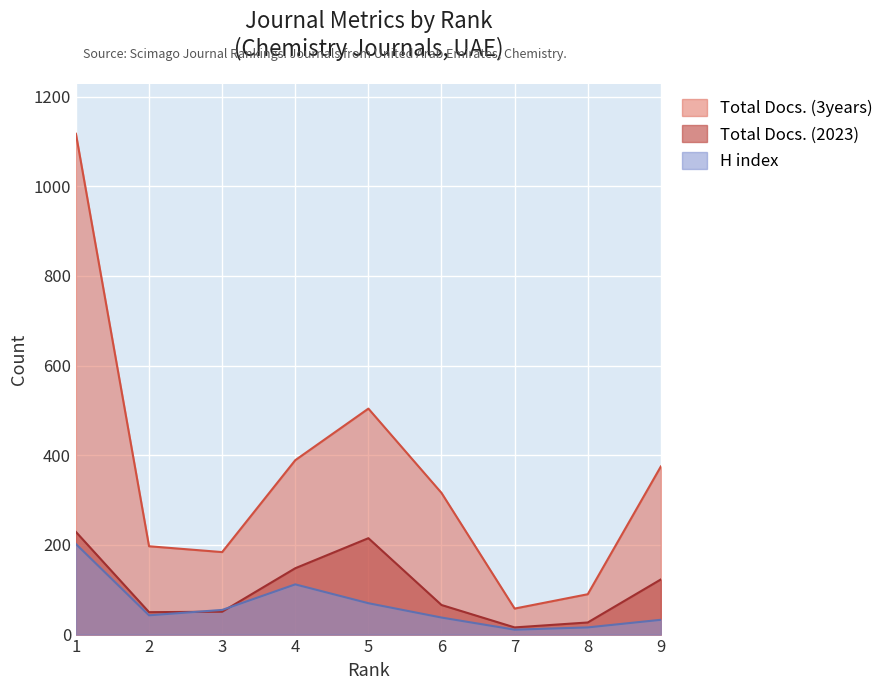

What is the approximate value of Total Docs. (2023) at 7?

16